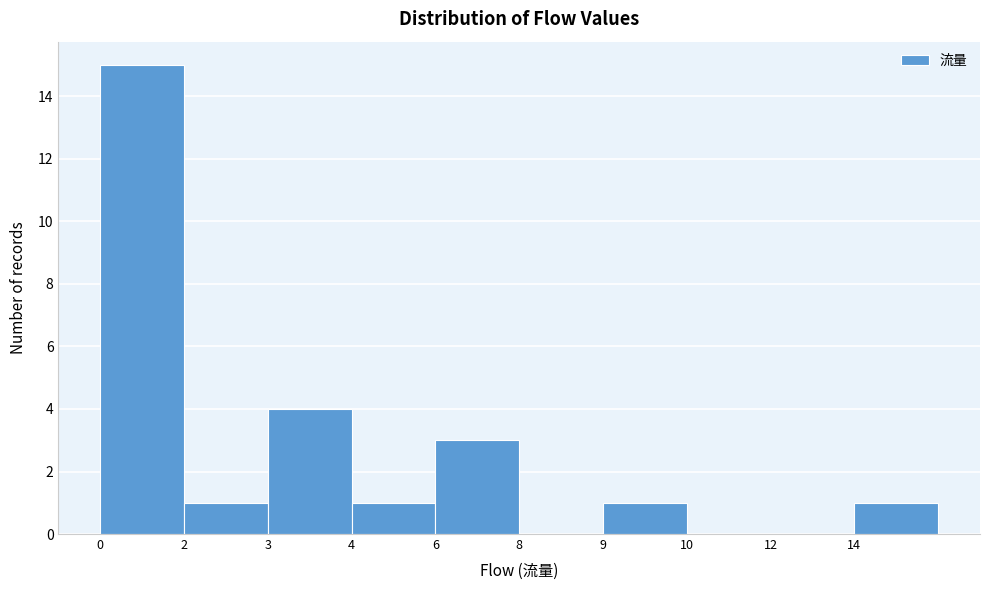

Reading right to left, list all the values displayed in this chart.

14=1	12=0	10=0	9=1	8=0	6=3	4=1	3=4	2=1	0=15